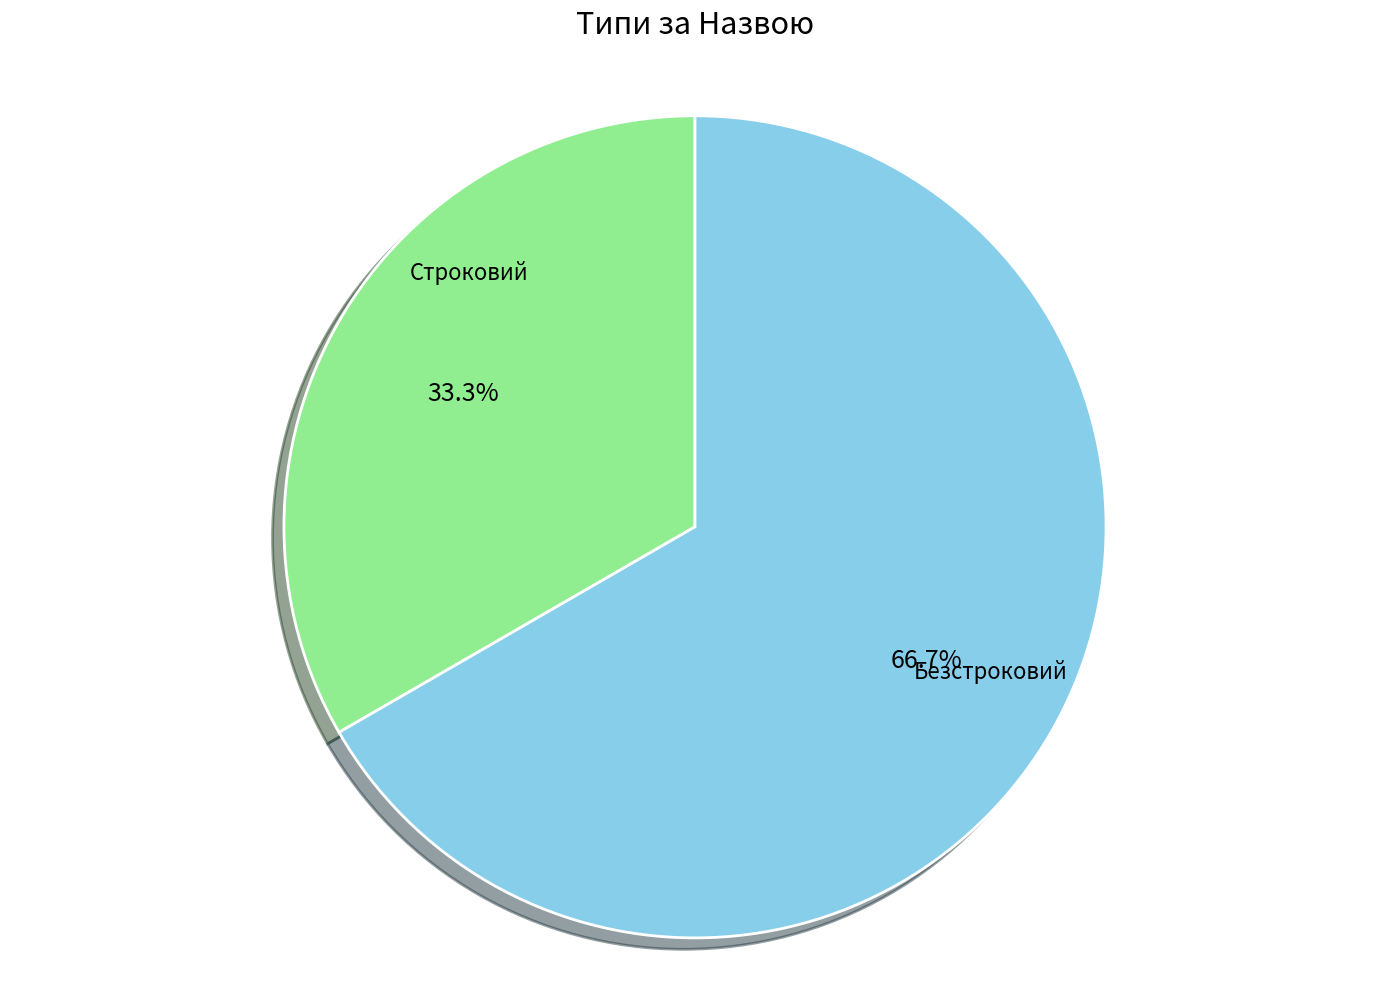

Is there a majority slice in this chart?

Yes